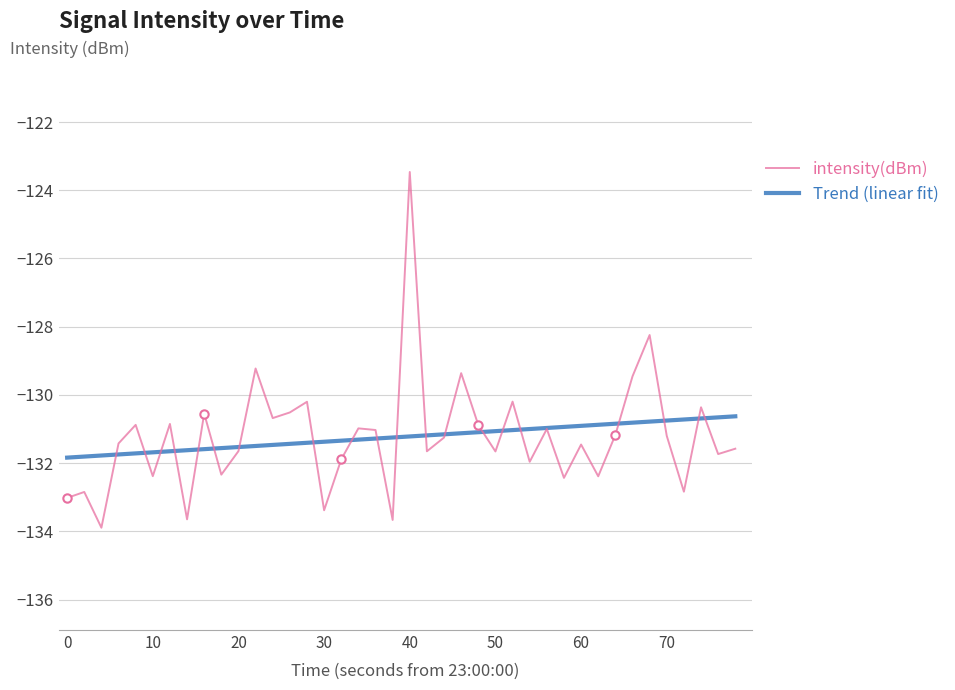

The value of Trend (linear fit) at 60 is -130.9. True or false?

True